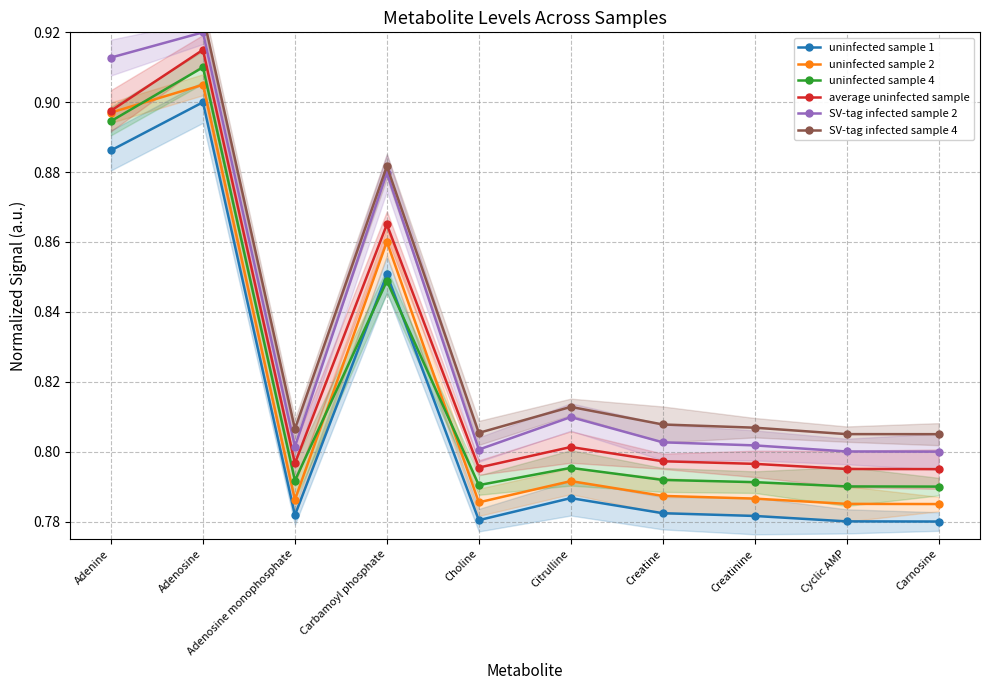

What is the label of the 8th point from the left?

Creatinine